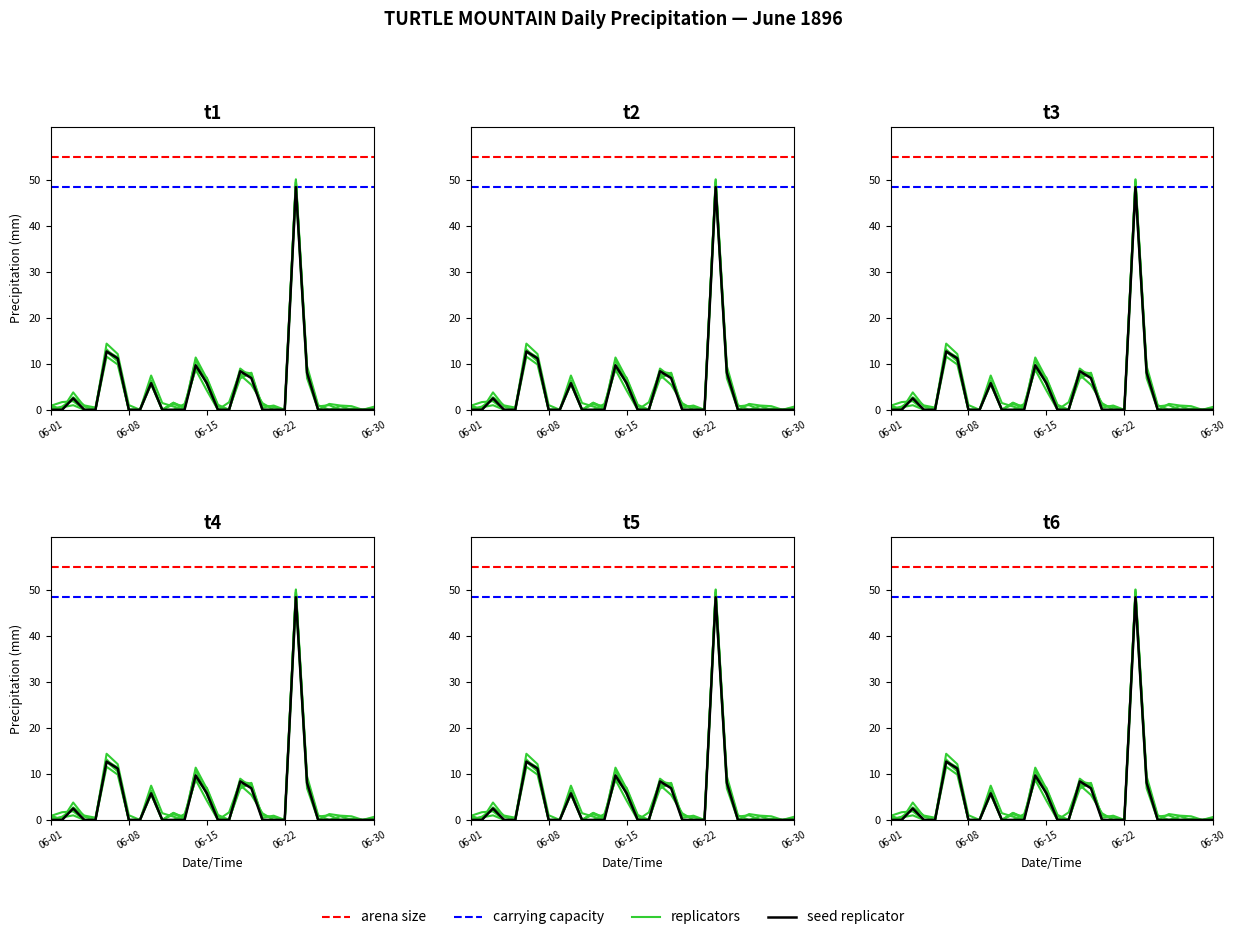

What is the difference between the maximum and minimum values in the Total Rain (mm) series?

48.5